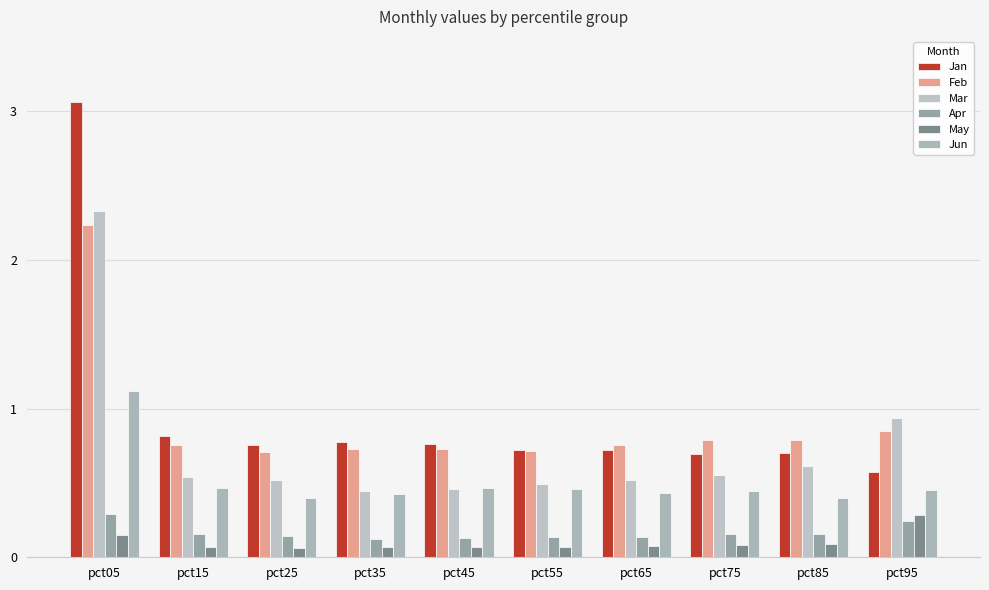

What are all the series names shown in the legend?

Jan, Feb, Mar, Apr, May, Jun